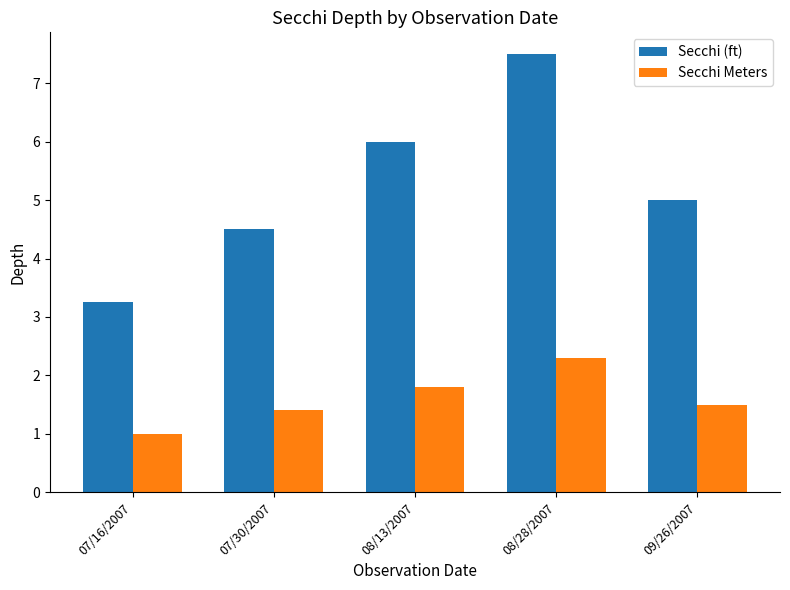

Read the Secchi (ft) value at 09/26/2007.

5.0